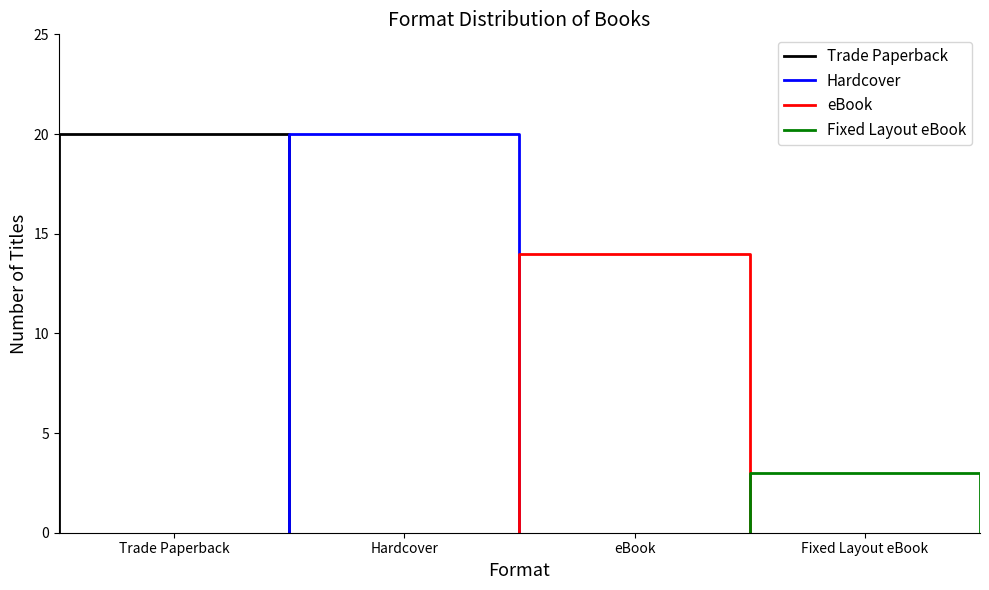

Does the chart display data point markers on the line(s)?

No